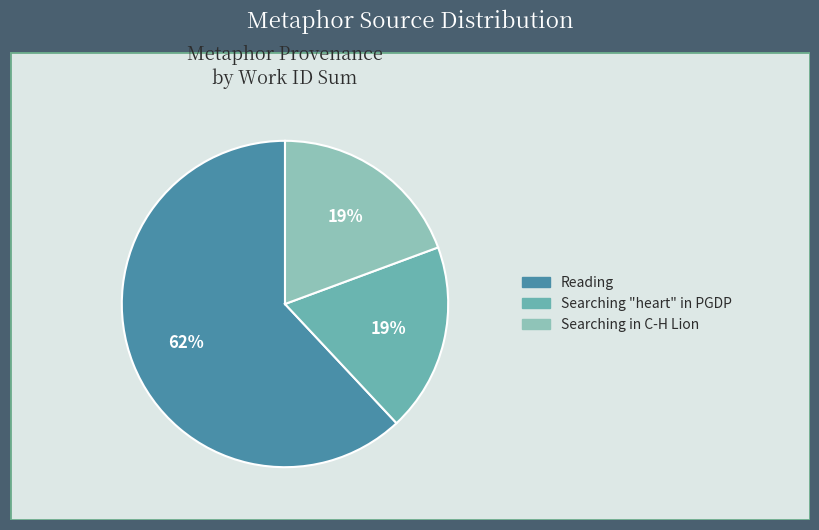

To the nearest percent, what is the difference between the largest and smallest slice percentages?

43%